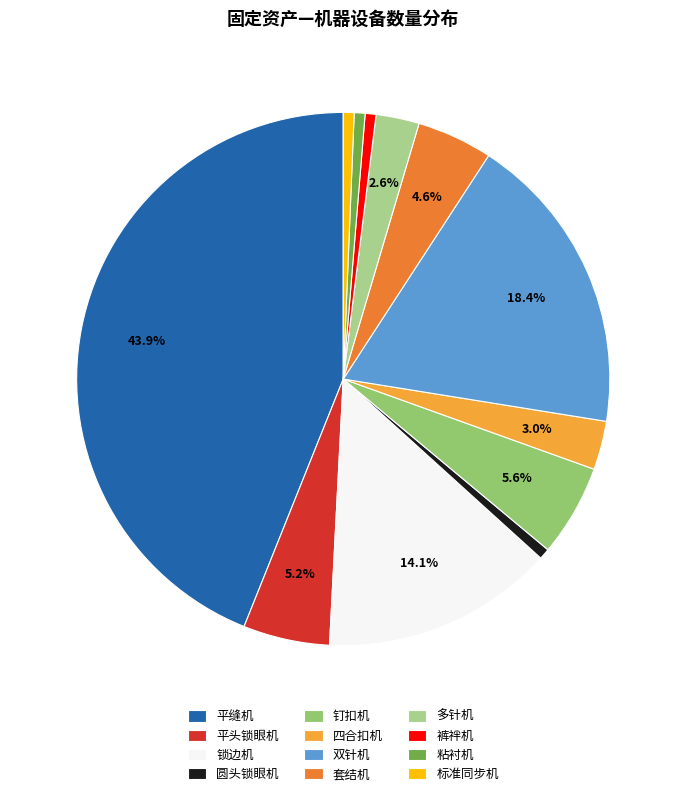

To the nearest percent, what is the difference between the 标准同步机 and 平缝机 slice percentages?

43%